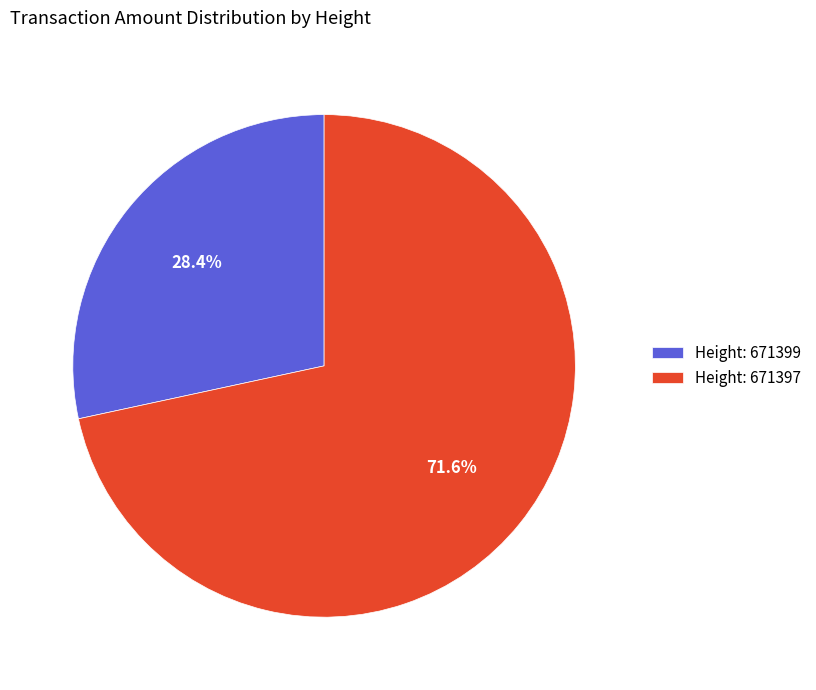

Between Height: 671399 and Height: 671397, which is larger?

Height: 671397